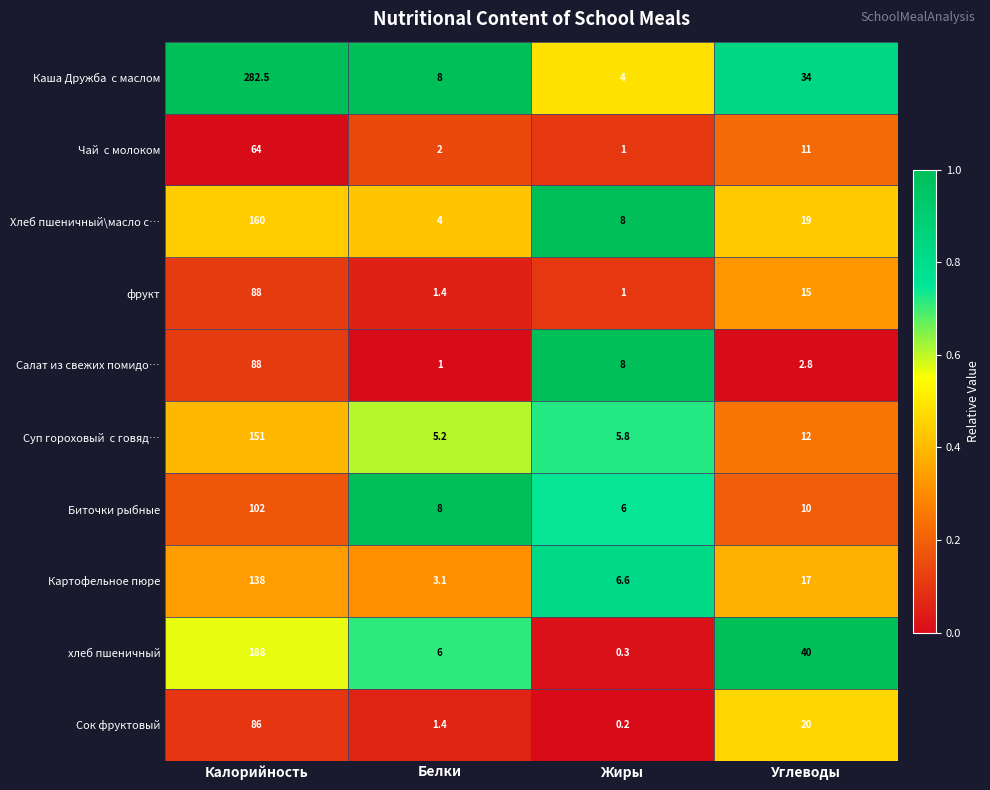

Where does the фрукт series first go above 15?

Калорийность